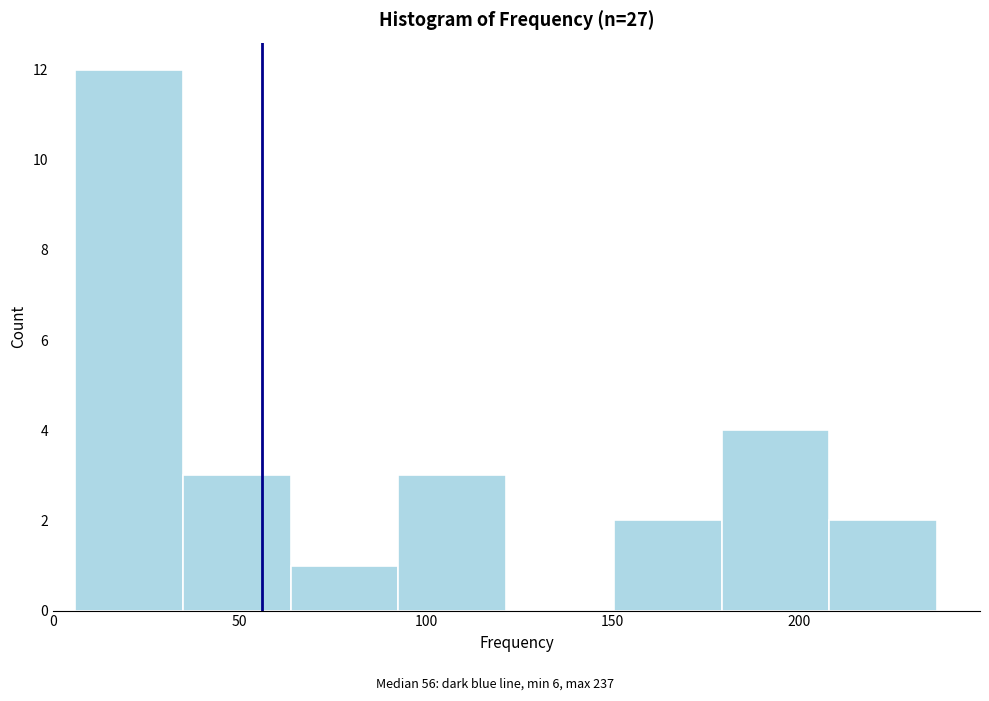

Reading left to right, transcribe this chart: for each bar, give the range it covers on the x-axis and its height. Neither the bar edges nor the heights are printed on the chart, so give them approximately, as read against the axes.

5 to 35: 12
35 to 65: 3
65 to 95: 1
95 to 120: 3
120 to 150: 0
150 to 180: 2
180 to 210: 4
210 to 235: 2